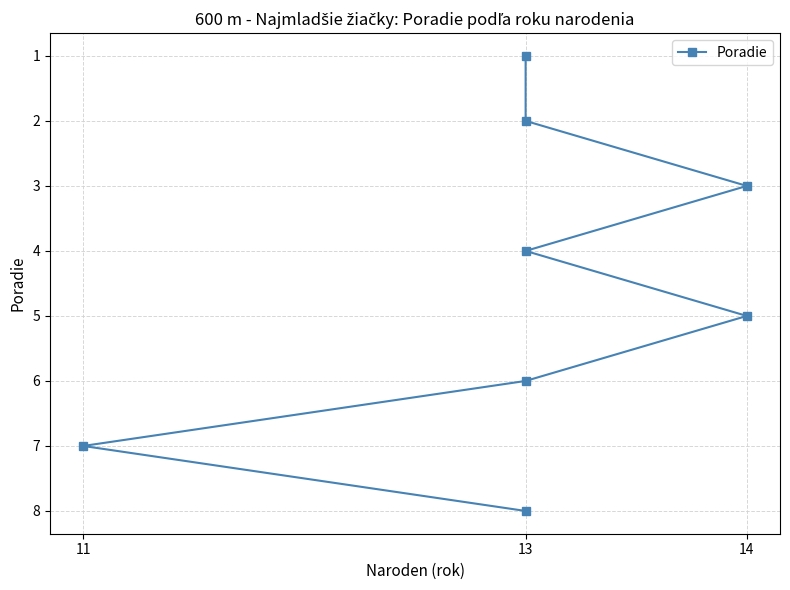

Reading right to left, what are all the values shown in this chart?

8	7	6	5	4	3	2	1